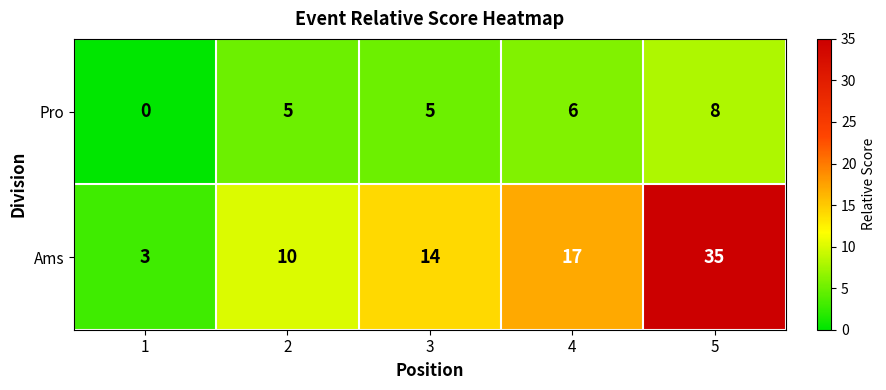

True or false: Ams has a value of 35 at 5.

True